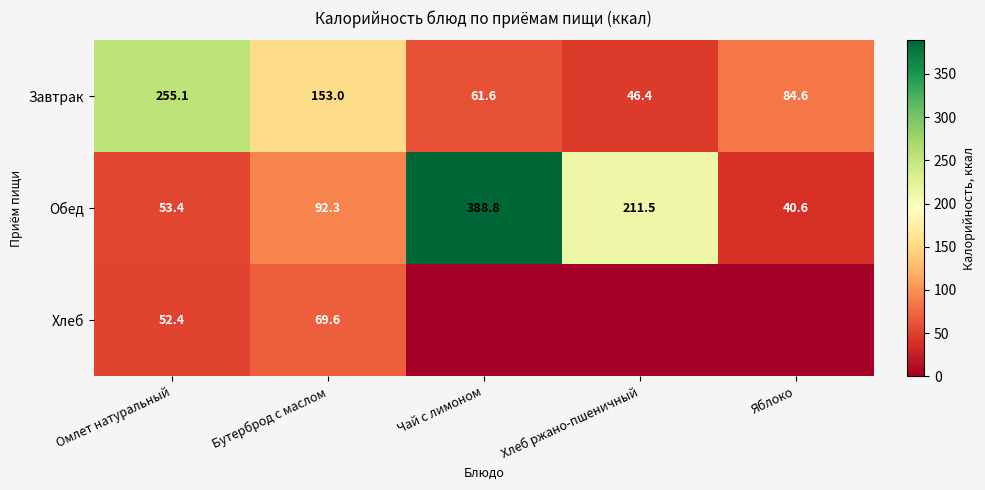

What is the difference between the highest and lowest values at Бутерброд с маслом?

83.4